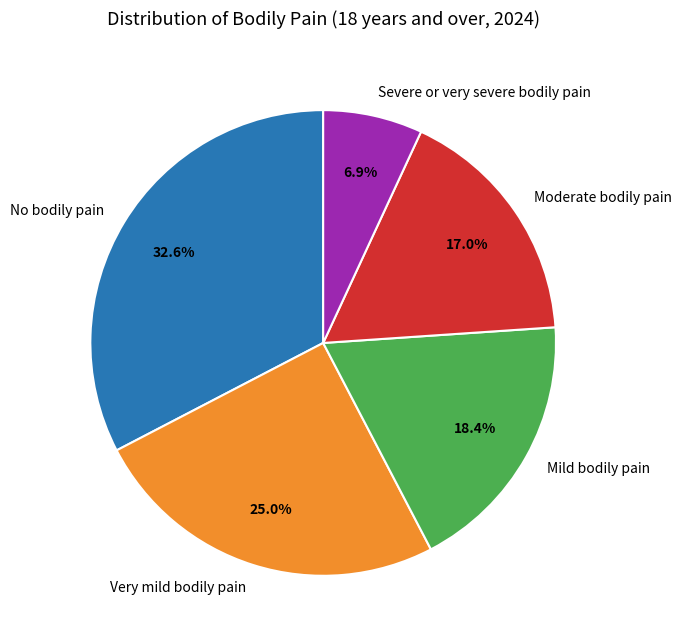

Do Severe or very severe bodily pain and Moderate bodily pain together represent more than half of the pie?

No